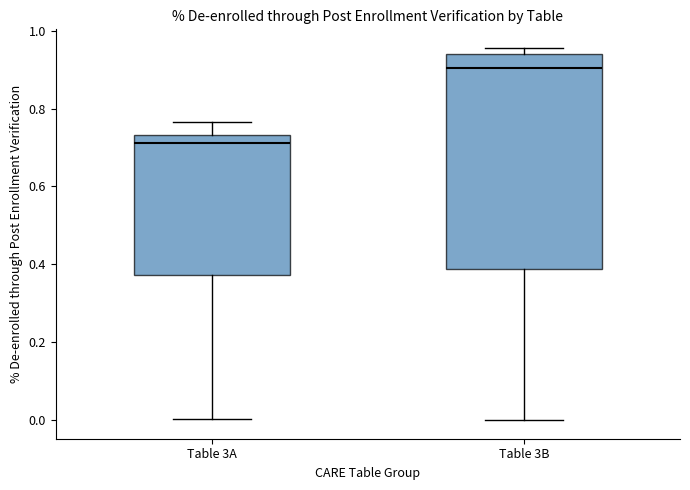

Where is the lower edge of the box for Table 3A on the y-axis? The values are not printed on the chart, so give them approximately, as read against the axis.

0.38